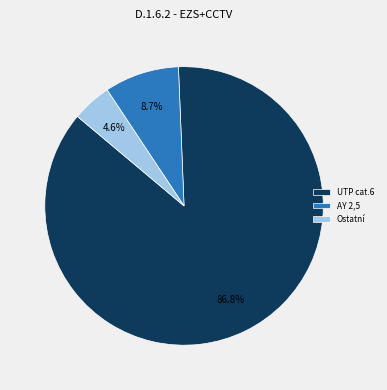

Which category has the biggest portion of the pie?

UTP cat.6